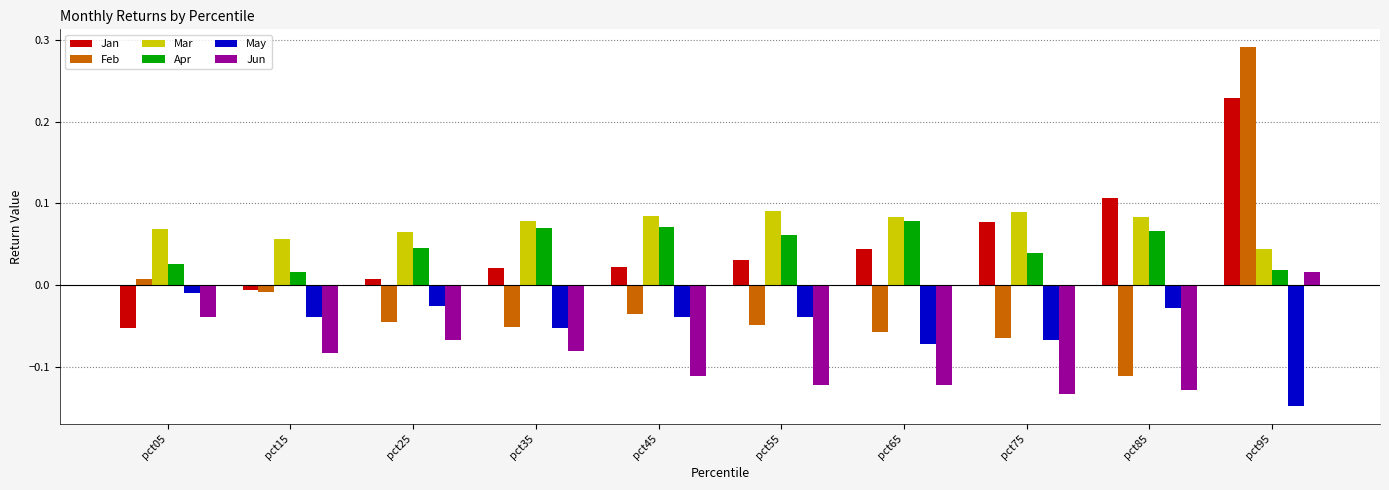

What is the total value across all series at pct95?

0.5